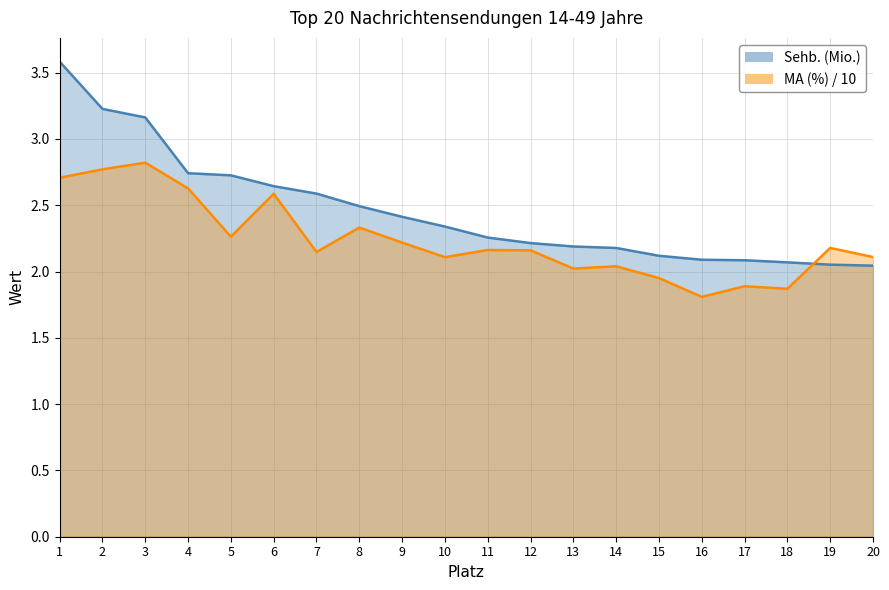

Reading left to right, extract all data points from this chart.

Sehb. (Mio.): 3.6	3.2	3.2	2.7	2.7	2.6	2.6	2.5	2.4	2.3	2.3	2.2	2.2	2.2	2.1	2.1	2.1	2.1	2.1	2.0
MA (%): 2.7	2.8	2.8	2.6	2.3	2.6	2.1	2.3	2.2	2.1	2.2	2.2	2.0	2.0	2.0	1.8	1.9	1.9	2.2	2.1